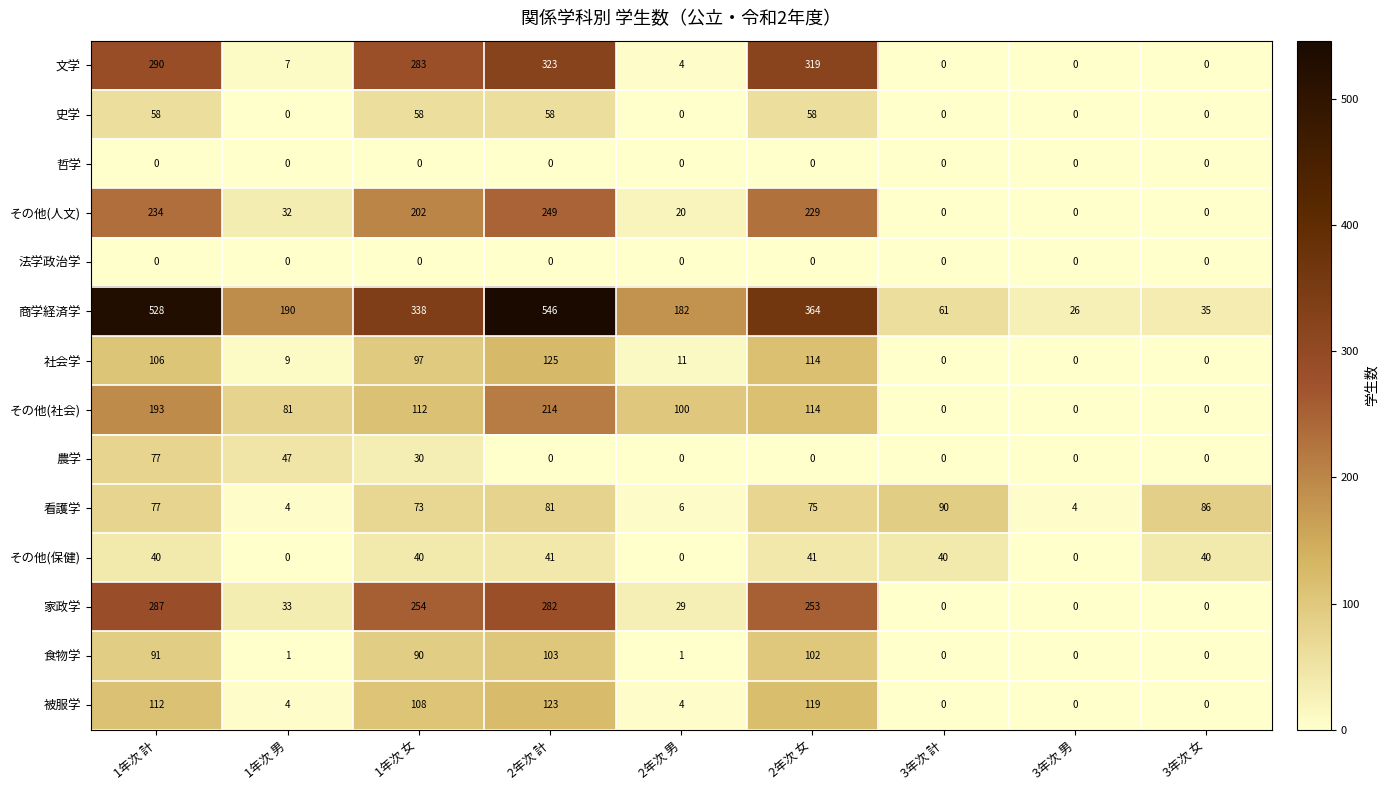

True or false: 被服学 has a value of 56 at 2年次 女.

False